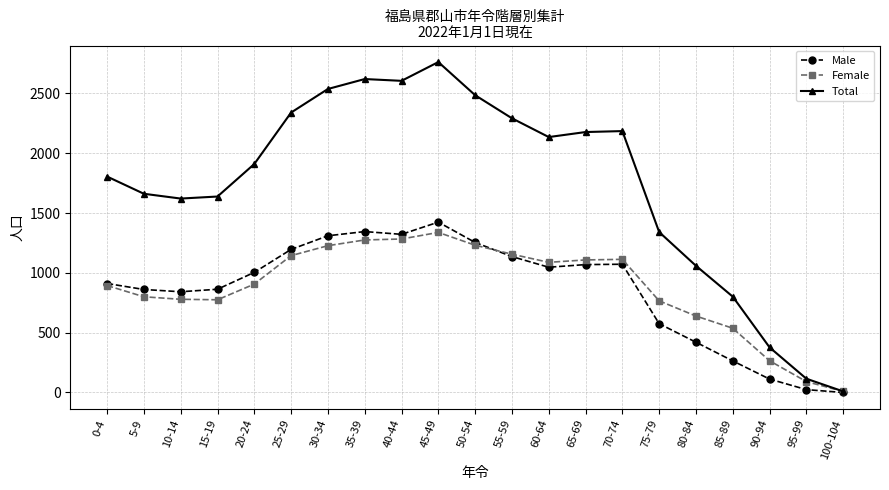

Is it true that Total equals 1805 at 0-4?

True